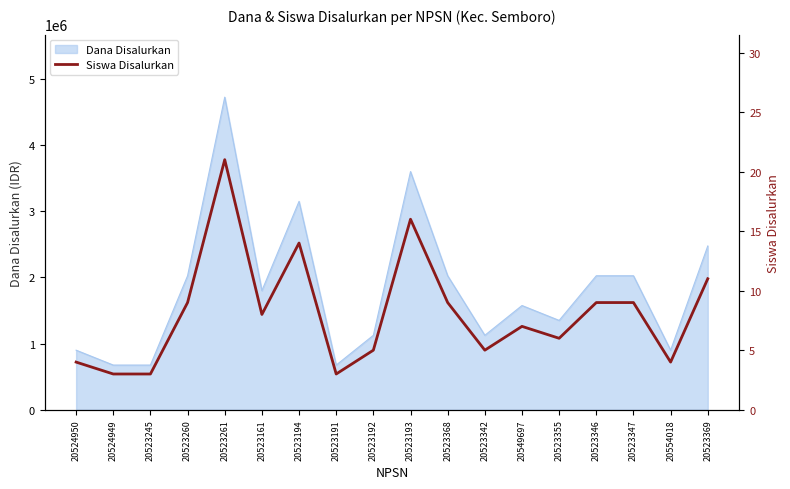

What is the label of the 6th point from the right?

20549697